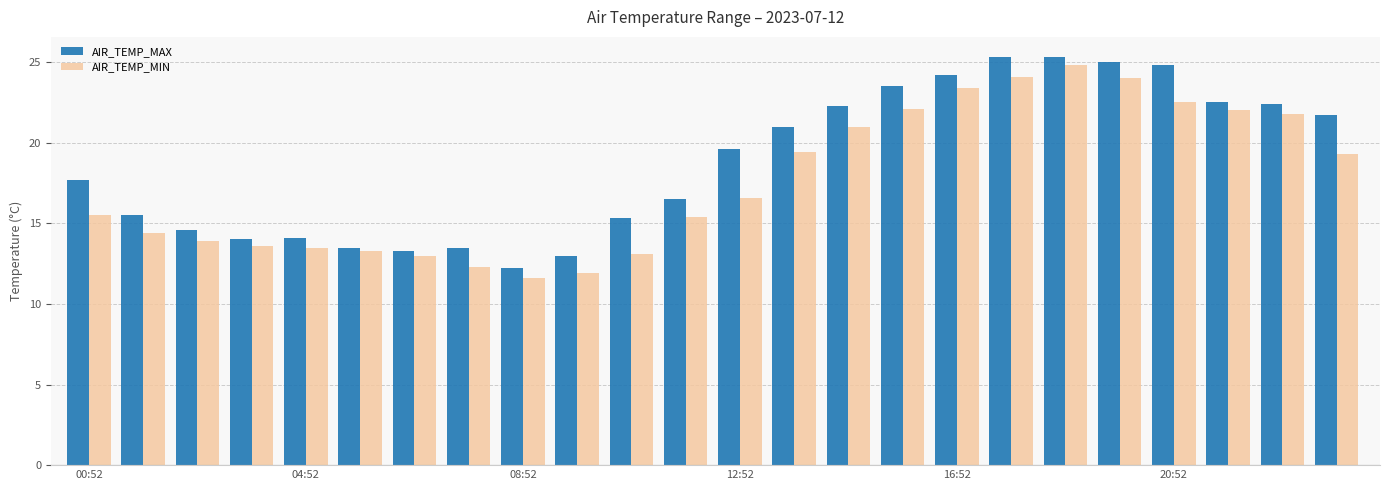

List the series in order of their overall mean, lowest first.

AIR_TEMP_MIN, AIR_TEMP_MAX